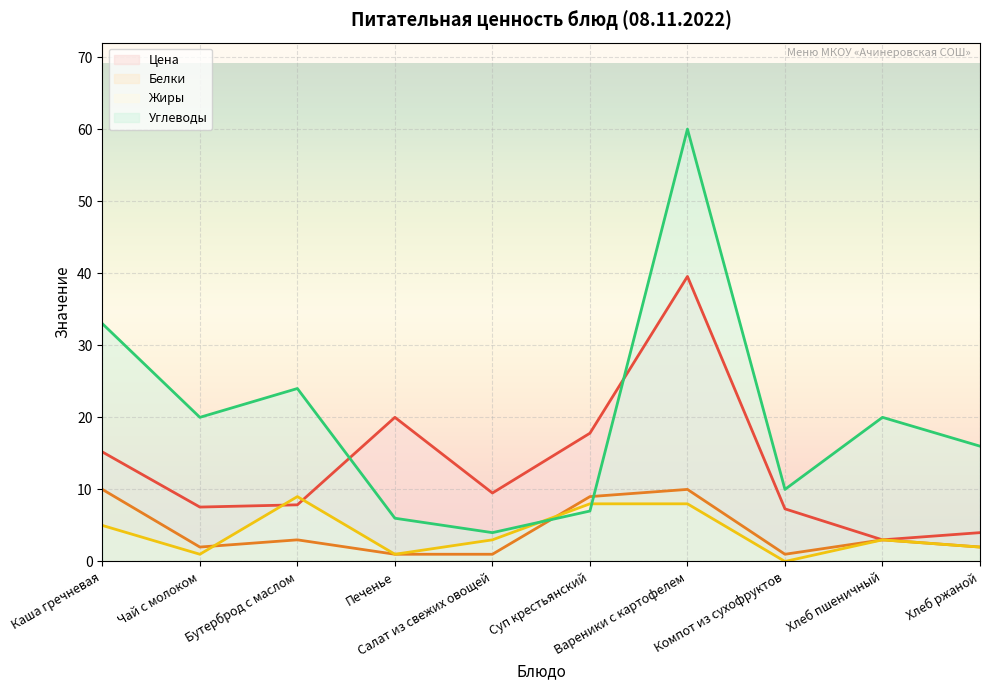

Which series has the widest spread of values?

Углеводы